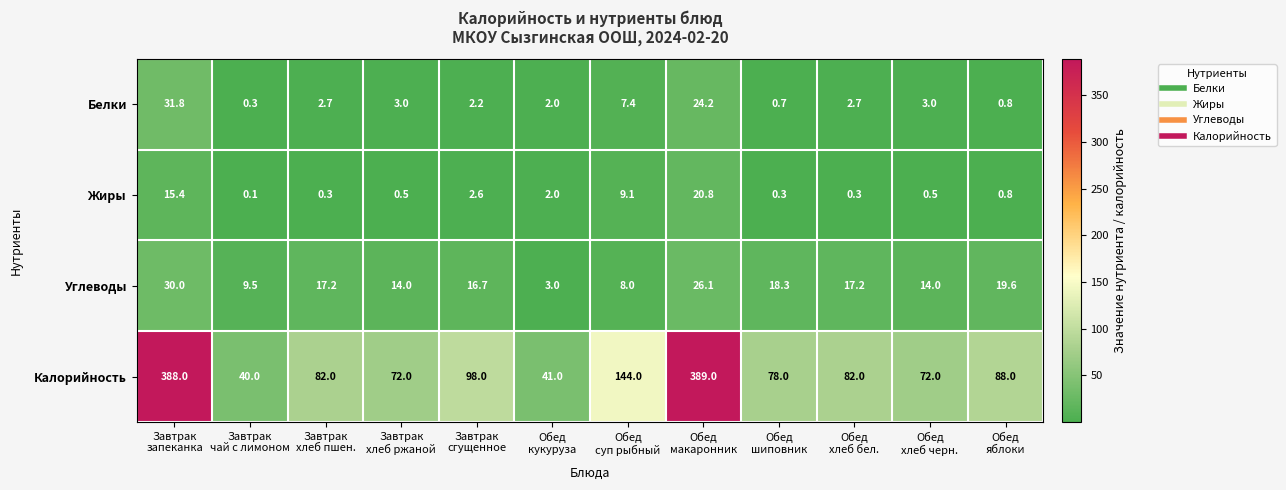

Which series has the largest total across all categories?

Калорийность